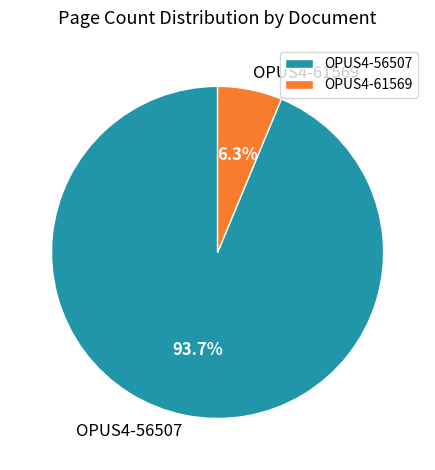

The OPUS4-56507 slice represents 94% of the pie. True or false?

True